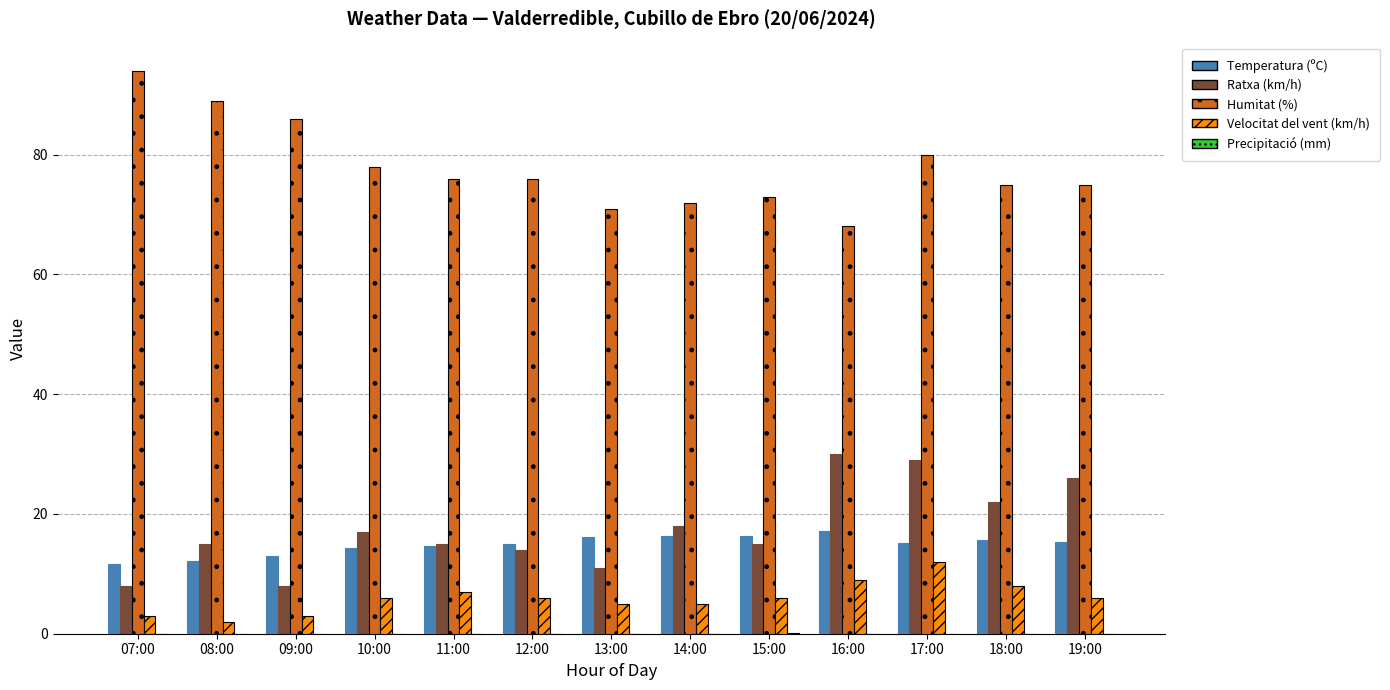

Which series has the largest range (max minus min)?

Humitat (%)